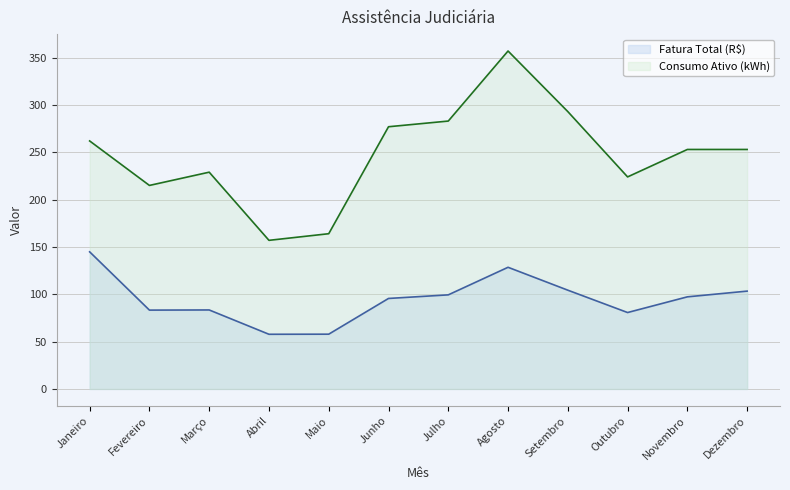

Which category has the highest value across all series?

Agosto